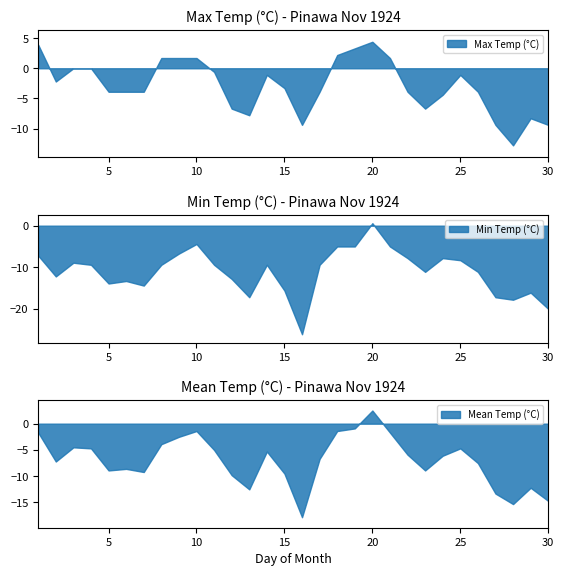

How many values in Min Temp (°C) are below zero?

29